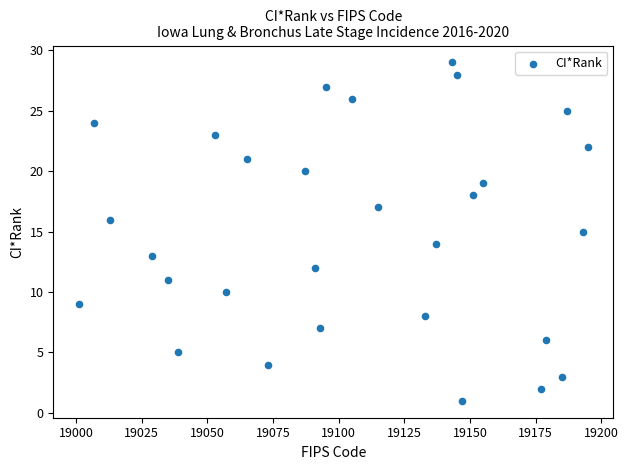

What is the range of Y values (max minus min)?

28